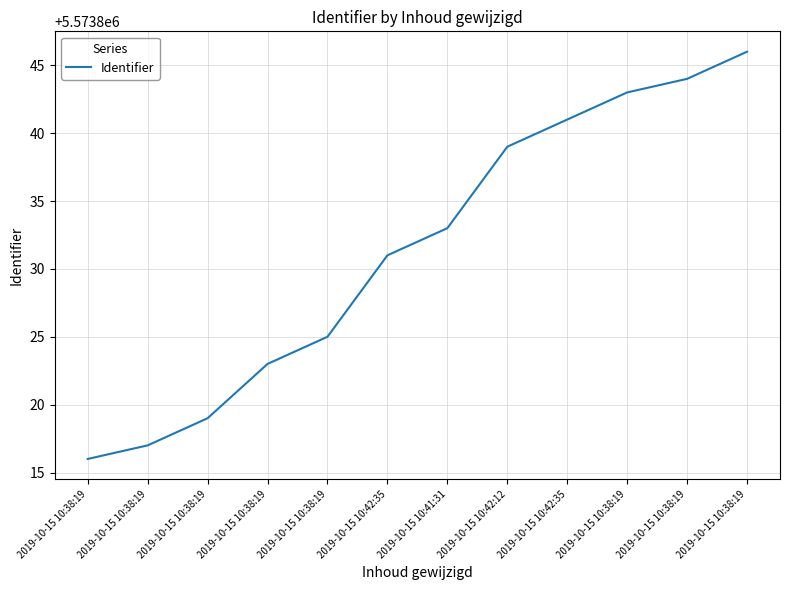

Is it true that the value at 2019-10-15 10:38:19 is 3166847?

False